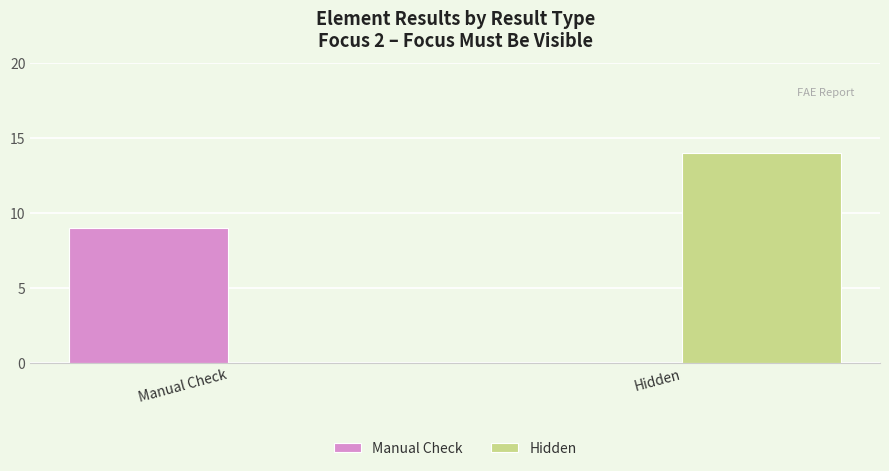

What is the spread (max minus min) of values at Manual Check?

9